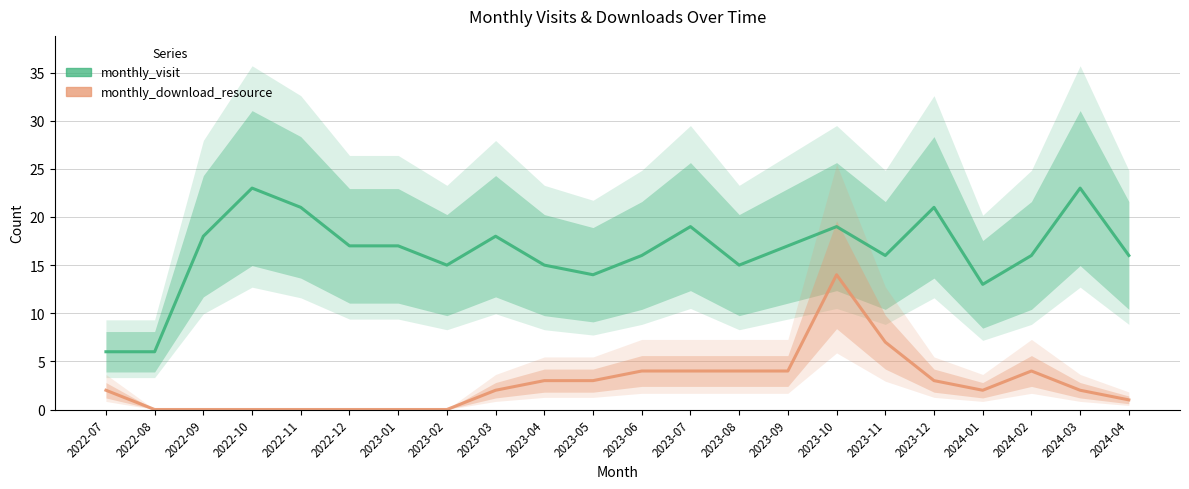

True or false: monthly_download_resource and monthly_visit cross at least once.

False